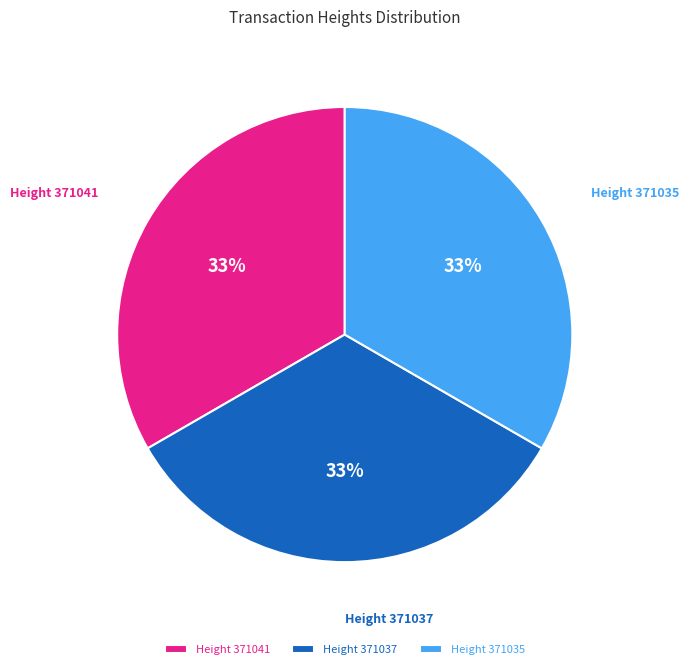

Is there a majority slice in this chart?

No